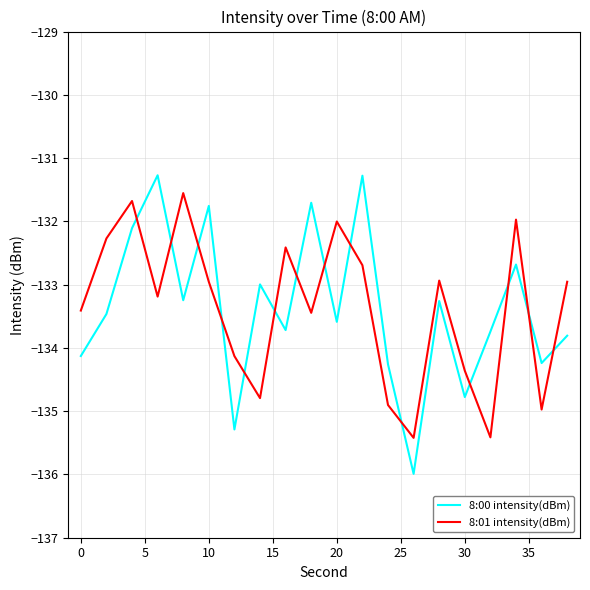

What is the maximum value shown in the chart?

-131.3